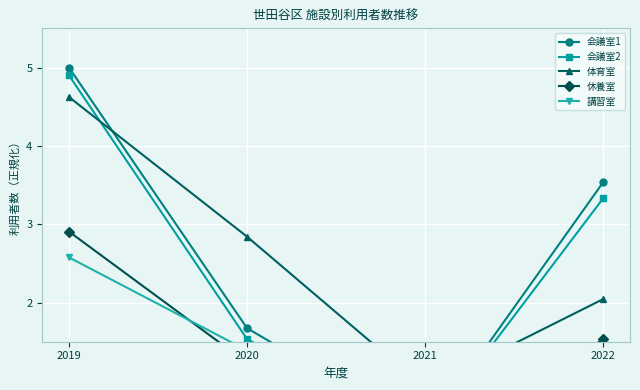

Between 2021 and 2019, which is larger?

2019